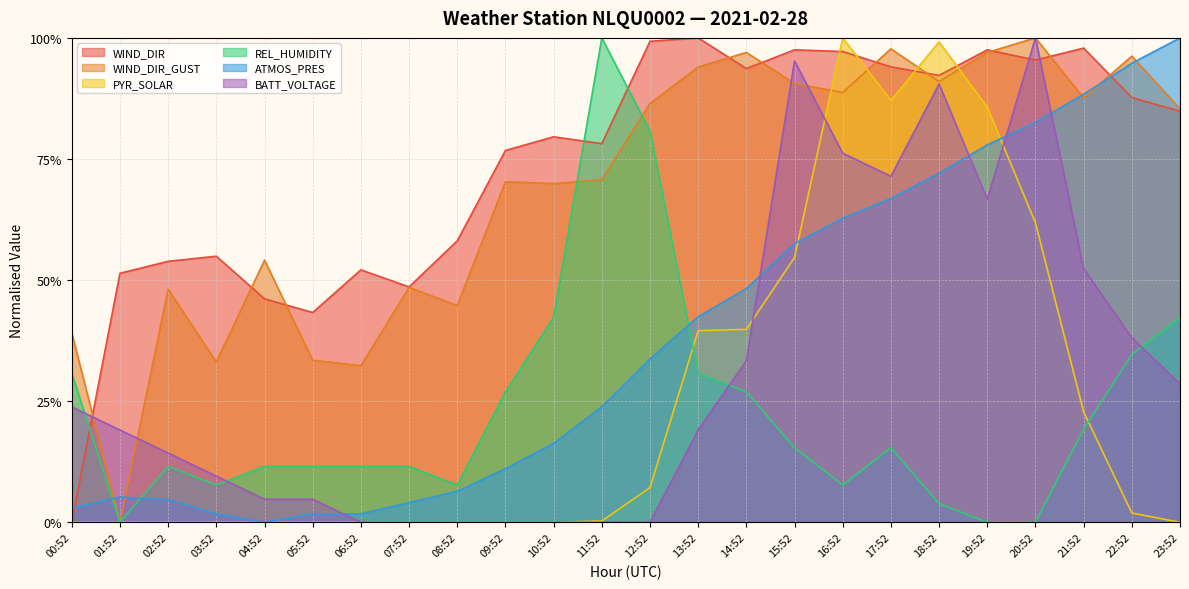

Reading right to left, what are all the values shown in this chart?

WIND_DIR: 0.8	0.9	1.0	1.0	1.0	0.9	0.9	1.0	1.0	0.9	1.0	1.0	0.8	0.8	0.8	0.6	0.5	0.5	0.4	0.5	0.5	0.5	0.5	0.0
WIND_DIR_GUST: 0.9	1.0	0.9	1.0	1.0	0.9	1.0	0.9	0.9	1.0	0.9	0.9	0.7	0.7	0.7	0.4	0.5	0.3	0.3	0.5	0.3	0.5	0.0	0.4
PYR_SOLAR: 0.0	0.0	0.2	0.6	0.9	1.0	0.9	1.0	0.5	0.4	0.4	0.1	0.0	0.0	0.0	0.0	0.0	0.0	0.0	0.0	0.0	0.0	0.0	0.0
REL_HUMIDITY: 0.4	0.3	0.2	0.0	0.0	0.0	0.2	0.1	0.2	0.3	0.3	0.8	1.0	0.4	0.3	0.1	0.1	0.1	0.1	0.1	0.1	0.1	0.0	0.3
ATMOS_PRES: 1.0	0.9	0.9	0.8	0.8	0.7	0.7	0.6	0.6	0.5	0.4	0.3	0.2	0.2	0.1	0.1	0.0	0.0	0.0	0.0	0.0	0.0	0.1	0.0
BATT_VOLTAGE: 0.3	0.4	0.5	1.0	0.7	0.9	0.7	0.8	1.0	0.3	0.2	0.0	0.0	0.0	0.0	0.0	0.0	0.0	0.0	0.0	0.1	0.1	0.2	0.2